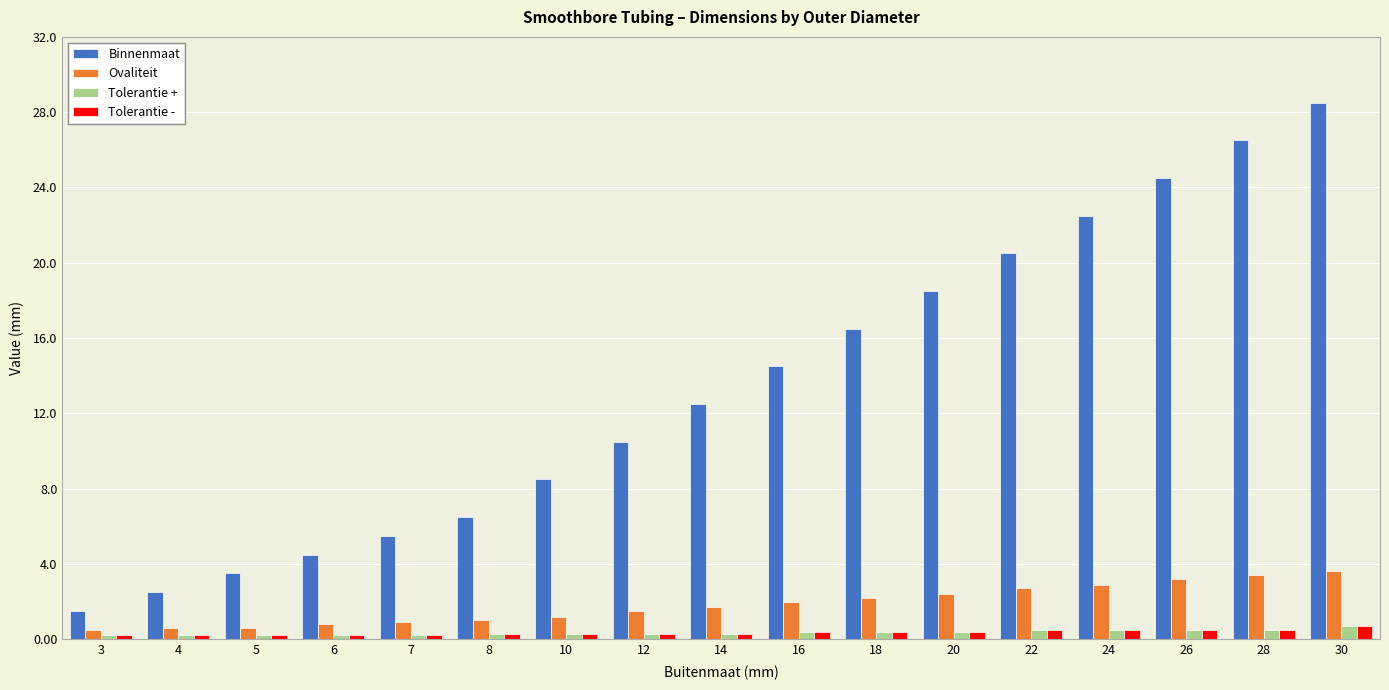

Count the Tolerantie - values in the range 0 to 1.

17